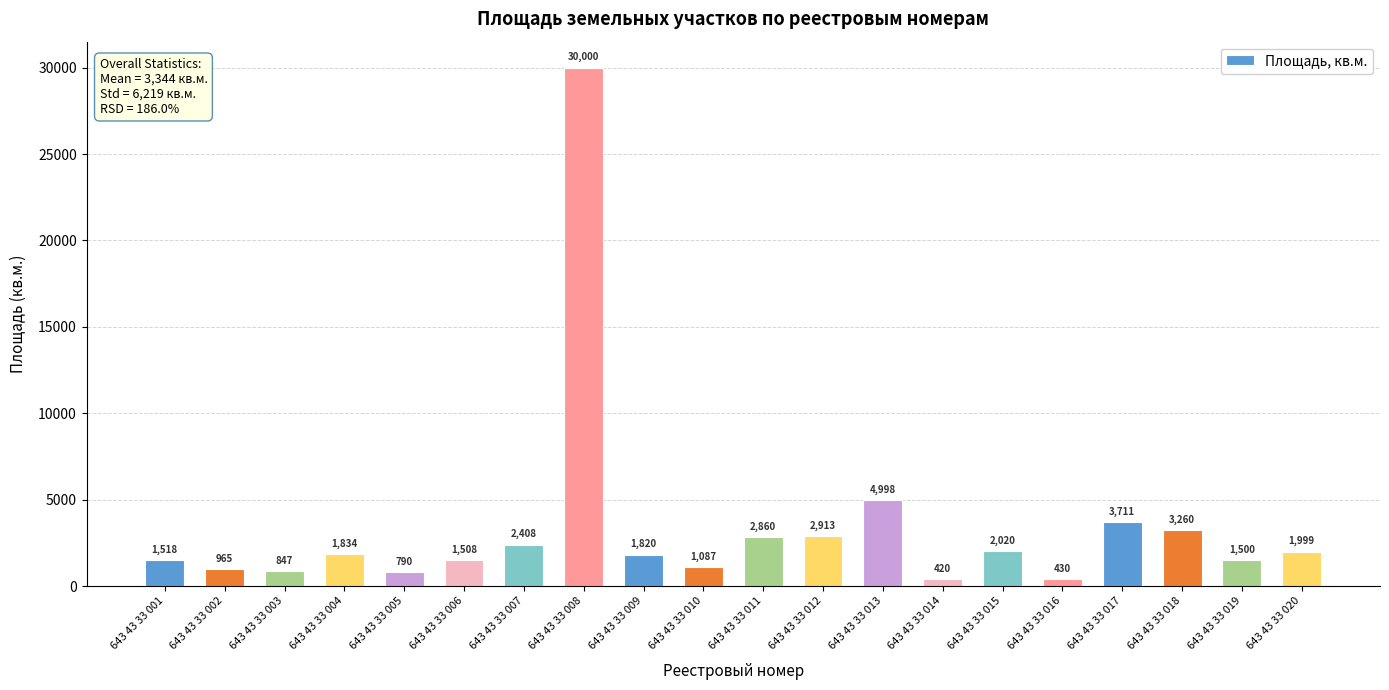

What is the change in value from 643 43 33 014 to 643 43 33 015?

+1600